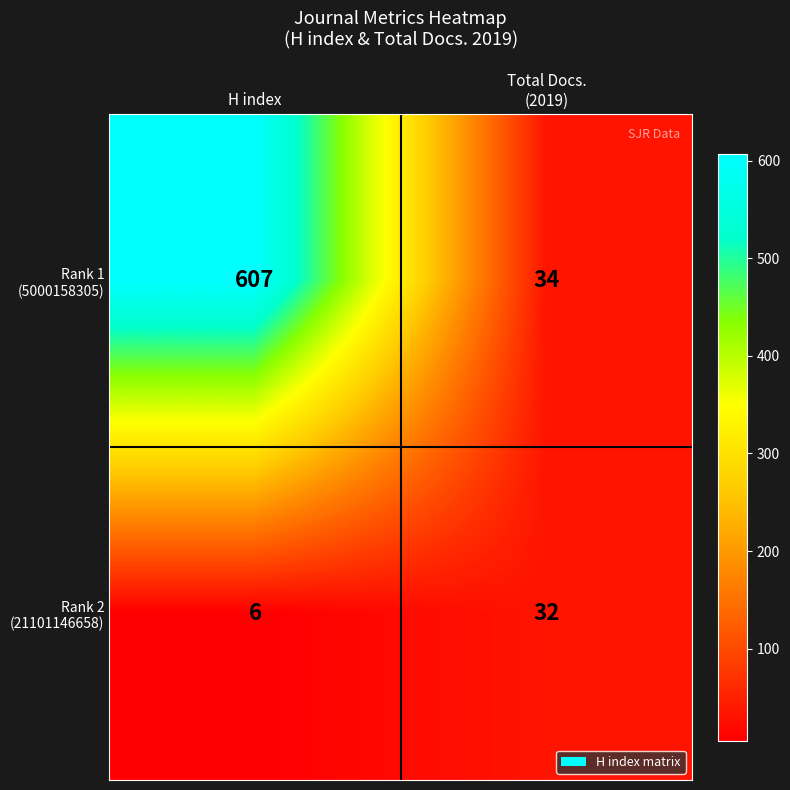

Count the number of categories in the chart.

2